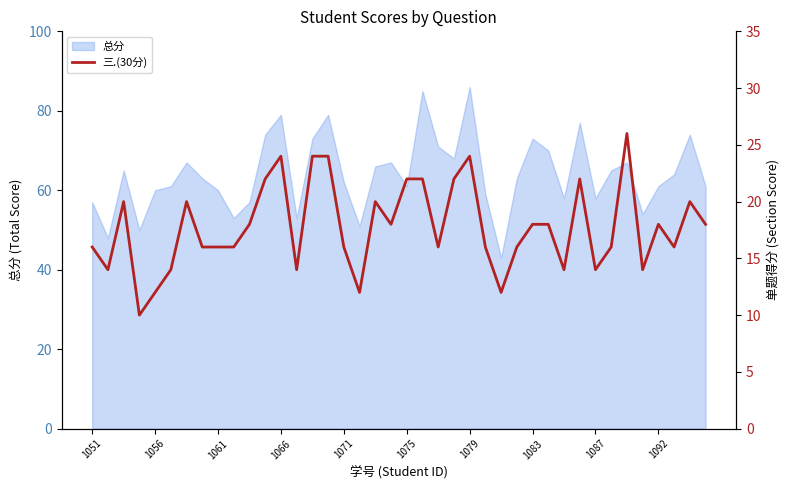

How many points are higher than both their immediate neighbors (excluding endpoints)?

9